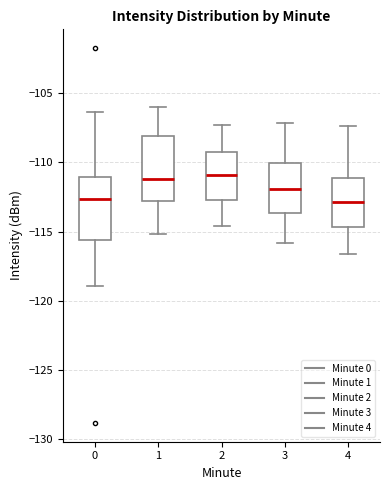

Where is the lower edge of the box at x = 0 on the y-axis? The values are not printed on the chart, so give them approximately, as read against the axis.

-115.5